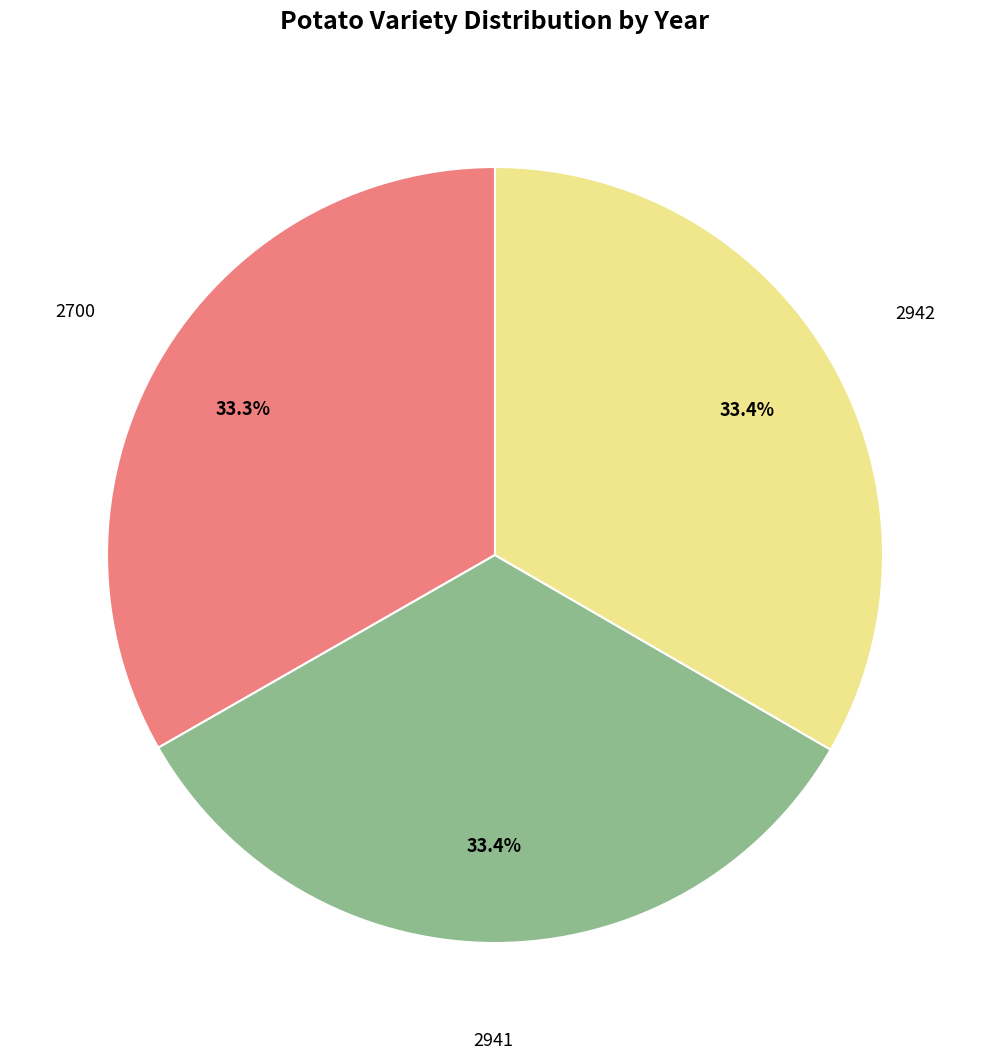

Is there a majority slice in this chart?

No